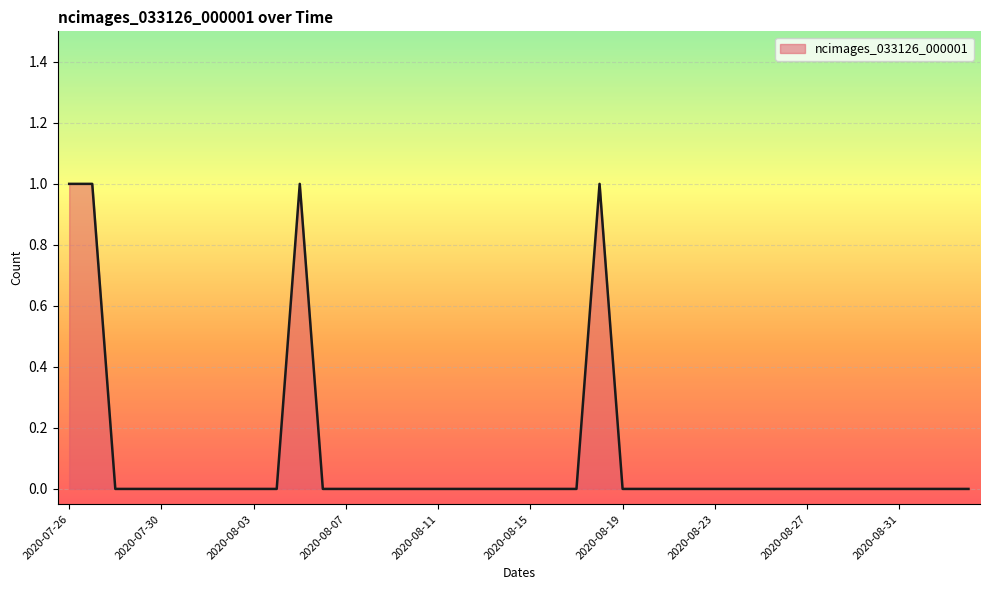

Does the chart have visible grid lines?

Yes